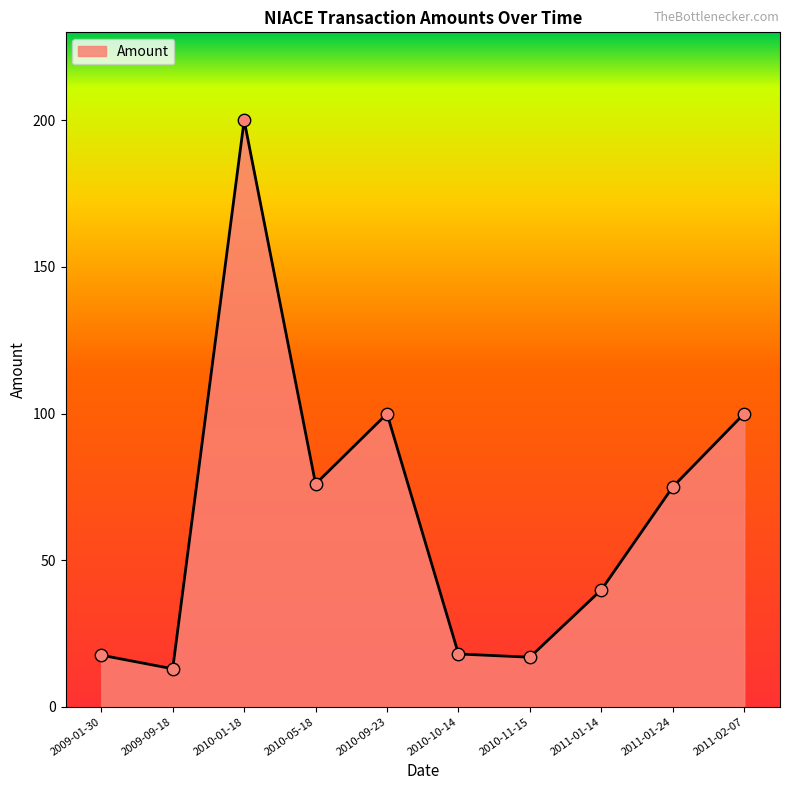

Approximately how many times larger is the value at 2010-09-23 compared to 2011-02-07?

1.0